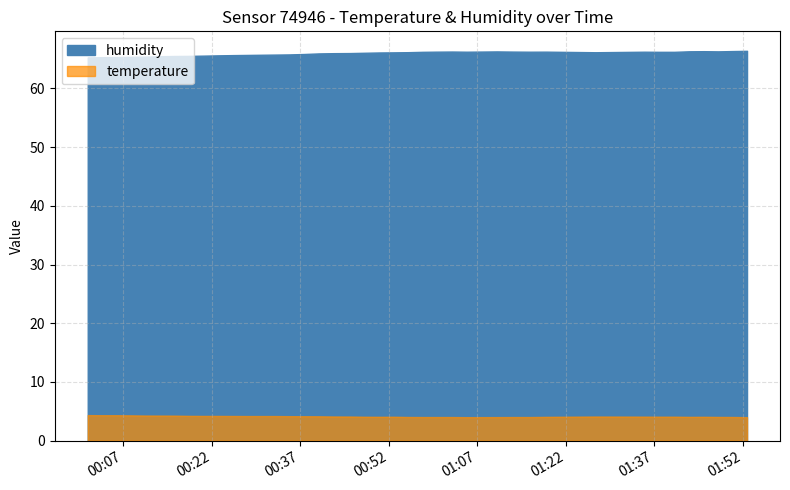

What is the value of the humidity point at the 9th from the left?

65.6